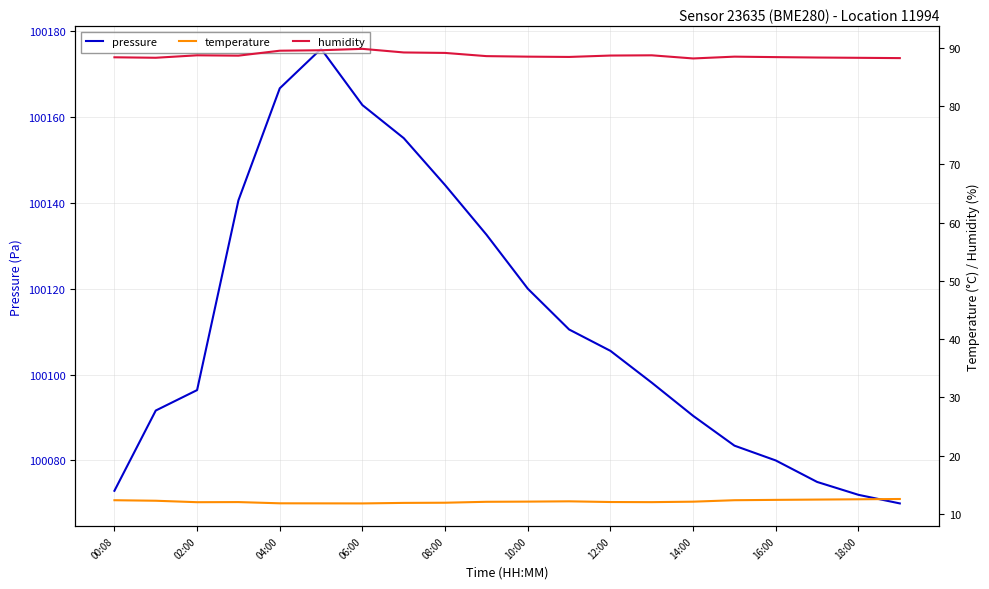

What is the value of the temperature point at the 15th from the left?

12.1